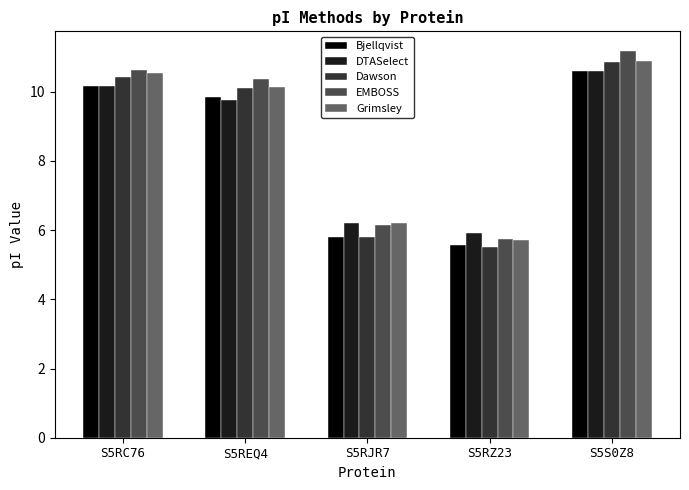

What is the sum of all Bjellqvist values?

42.0